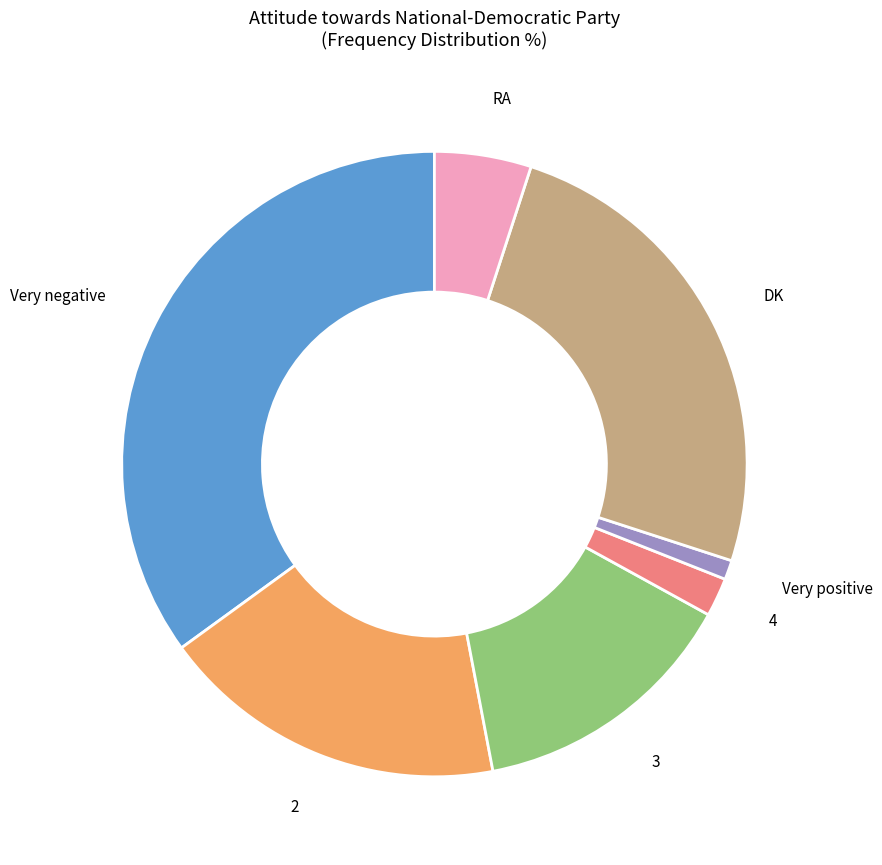

Does any single category account for the majority?

No